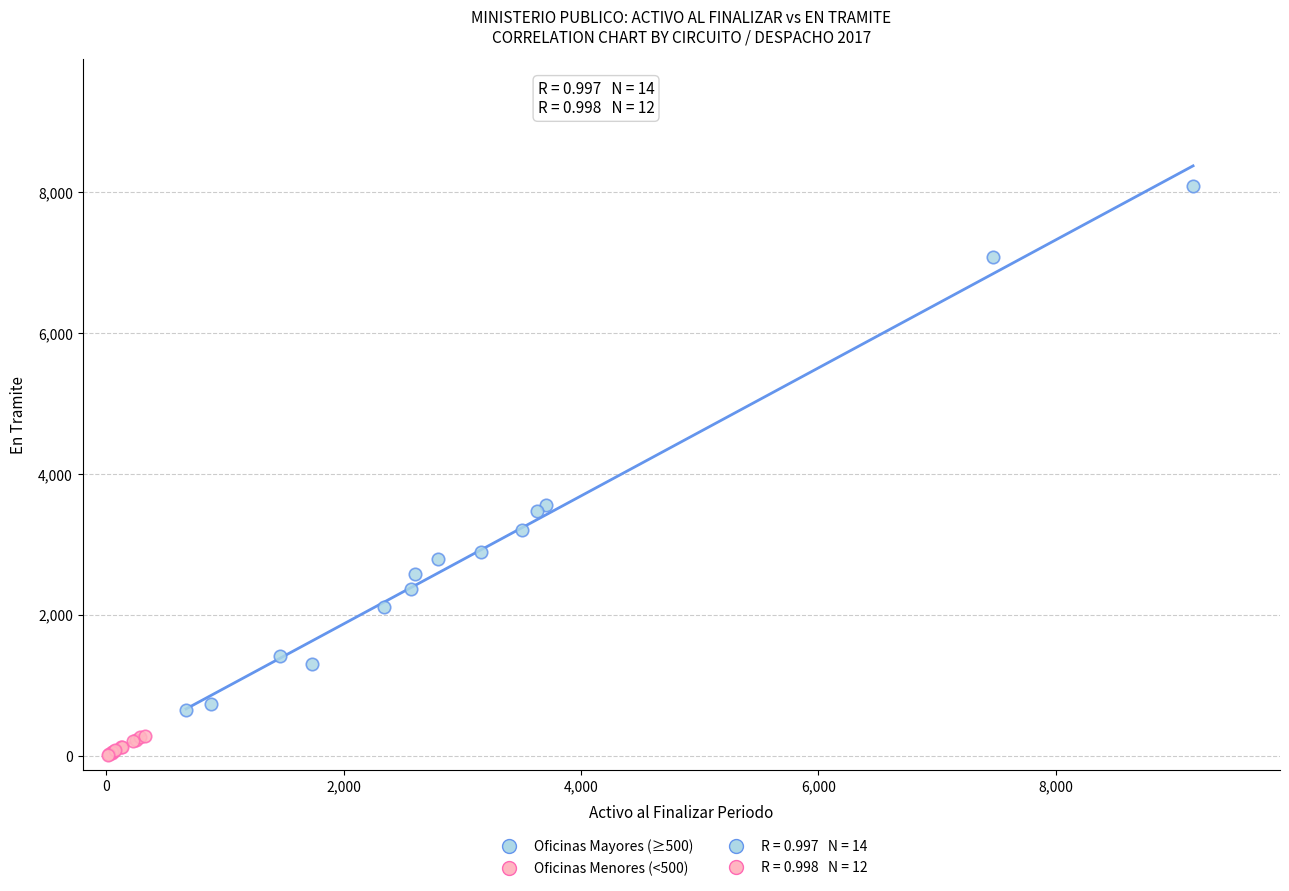

Which series has the largest Y range (max minus min)?

Oficinas Mayores (≥500)